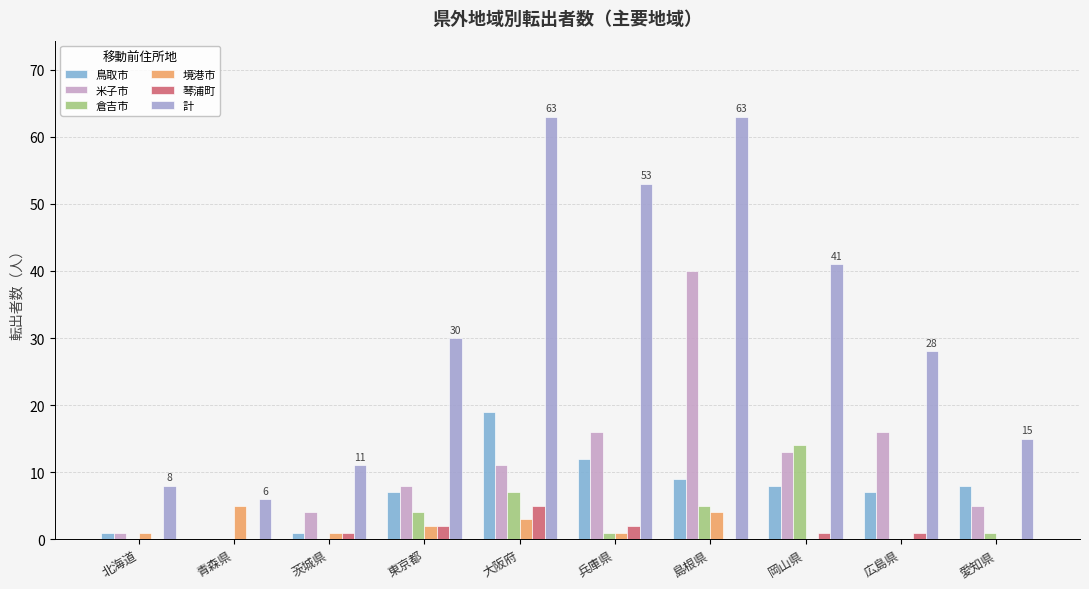

How many groups of bars are there?

10